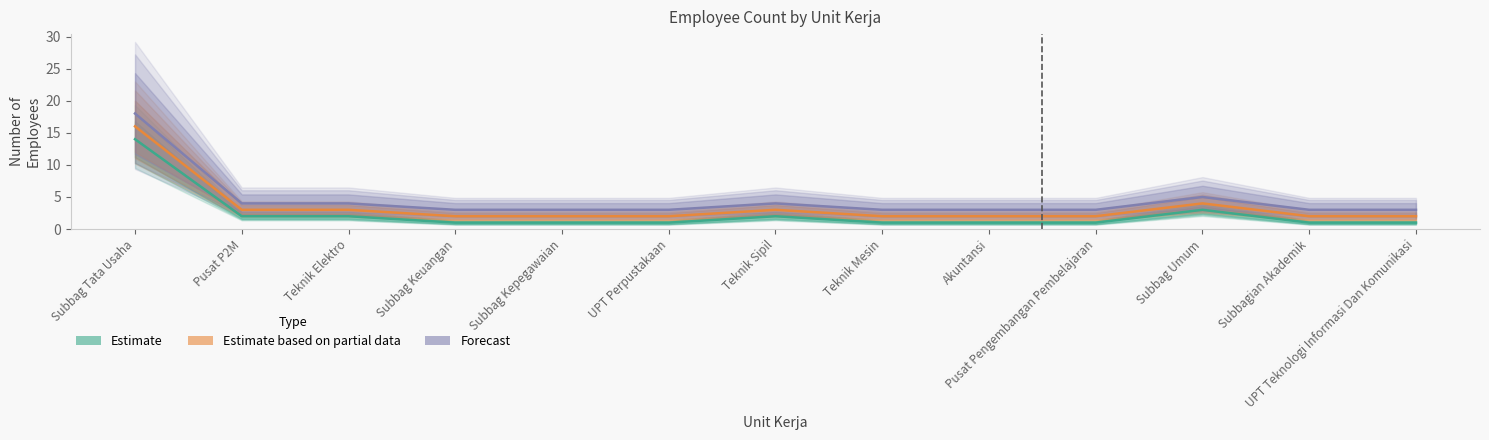

True or false: Estimate and Estimate based on partial data intersect in this chart.

False